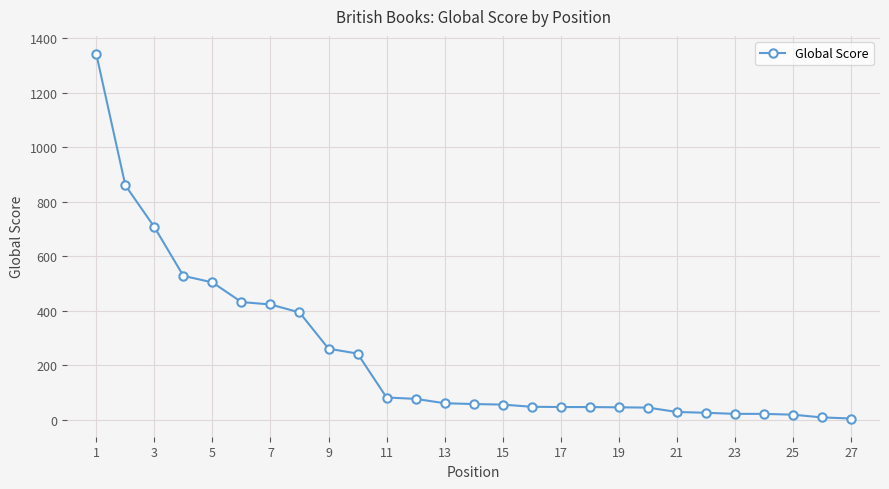

What is the greatest value displayed?

1341